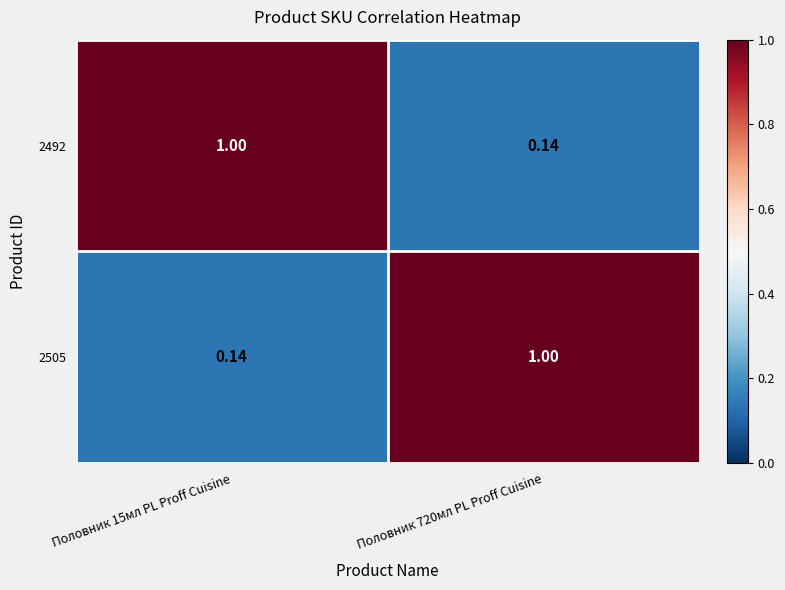

Is the value of 2505 at Половник 15мл PL Proff Cuisine greater than the value of 2492 at Половник 15мл PL Proff Cuisine?

No